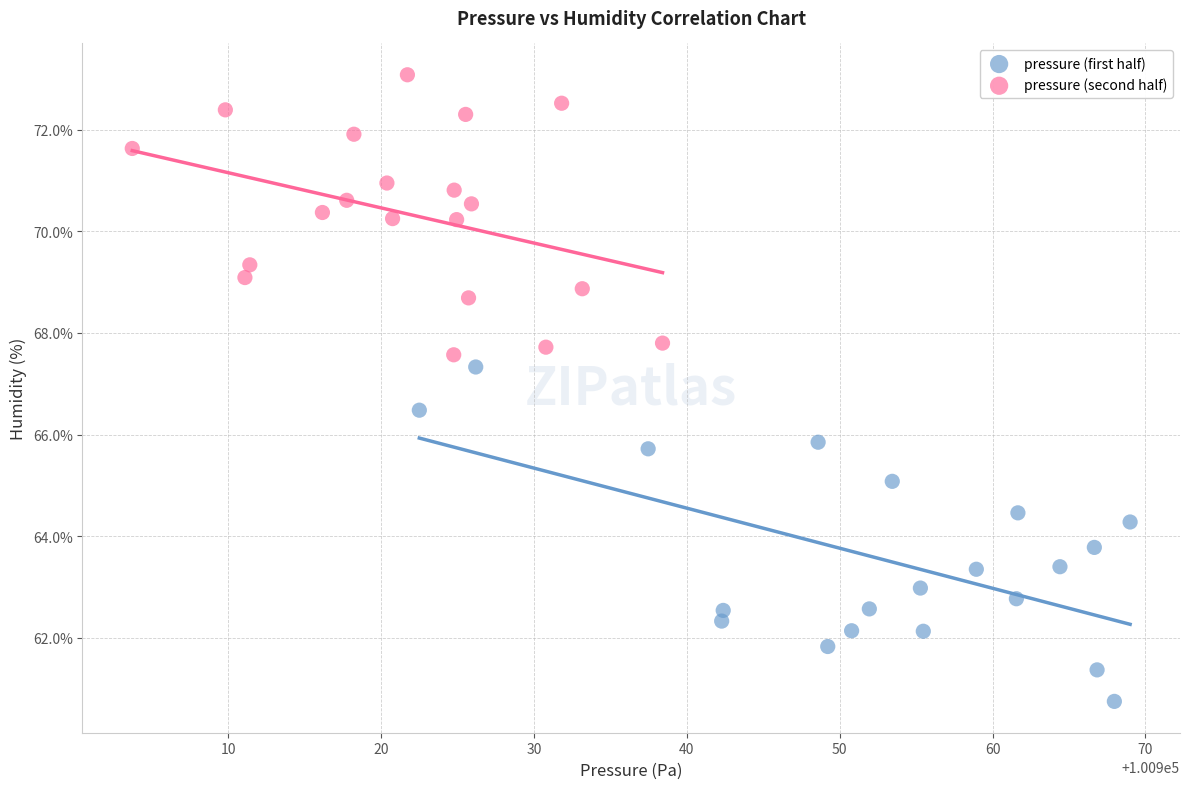

What are all the series names shown in the legend?

pressure (first half), pressure (second half)